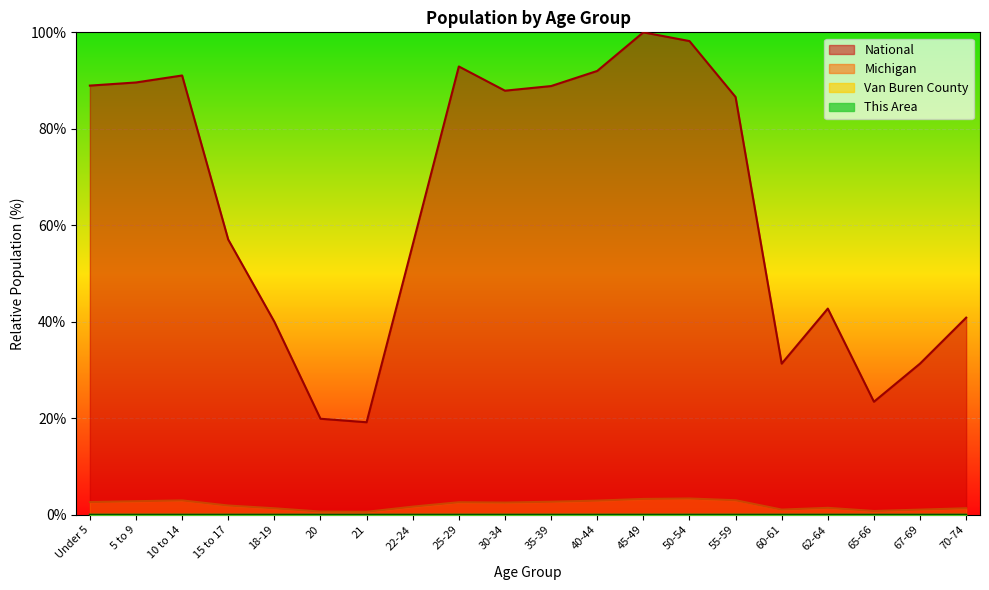

What is the label of the 19th point from the left?

67-69